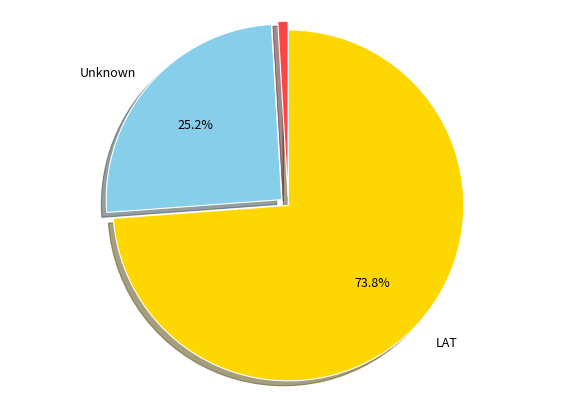

Which slice is the smallest?

Other